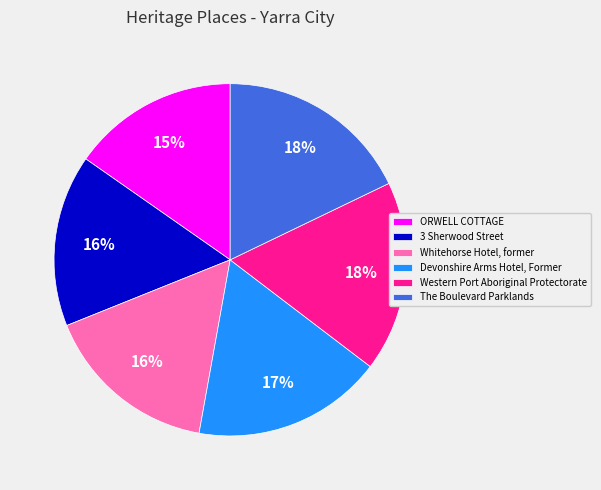

What percentage is the ORWELL COTTAGE slice, to the nearest percent?

15%